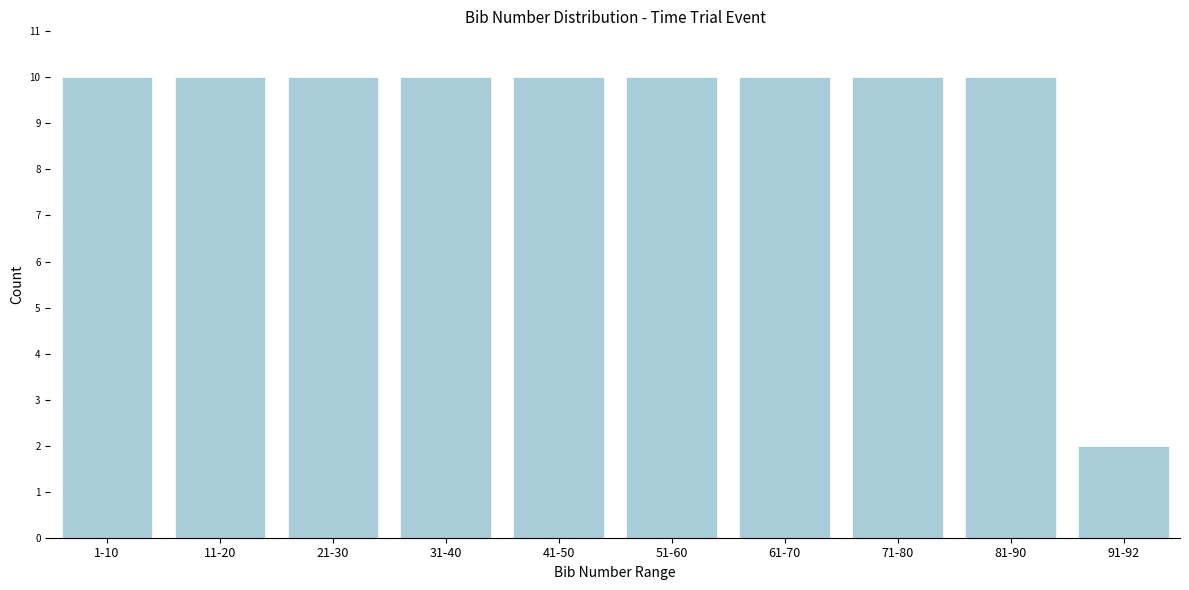

Reading right to left, list all the values displayed in this chart.

2	10	10	10	10	10	10	10	10	10